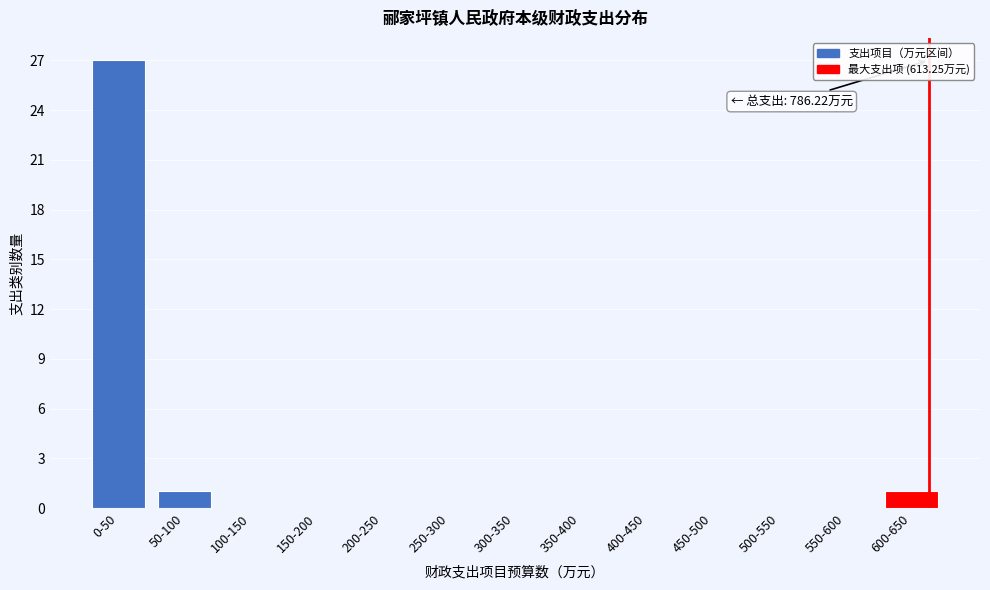

Reading left to right, what are all the values shown in this chart?

0-50=27	50-100=1	100-150=0	150-200=0	200-250=0	250-300=0	300-350=0	350-400=0	400-450=0	450-500=0	500-550=0	550-600=0	600-650=1